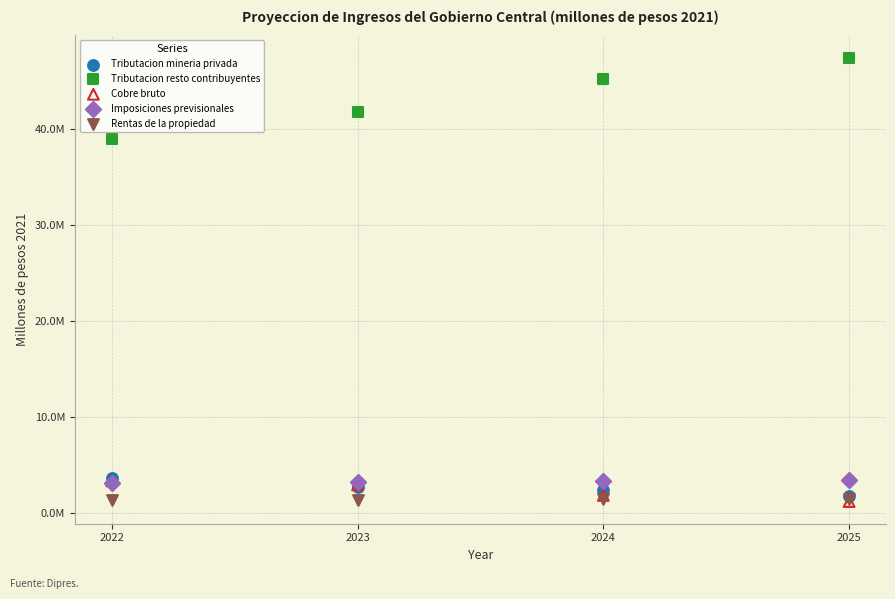

What are all the series names shown in the legend?

Tributacion mineria privada, Tributacion resto contribuyentes, Cobre bruto, Imposiciones previsionales, Rentas de la propiedad